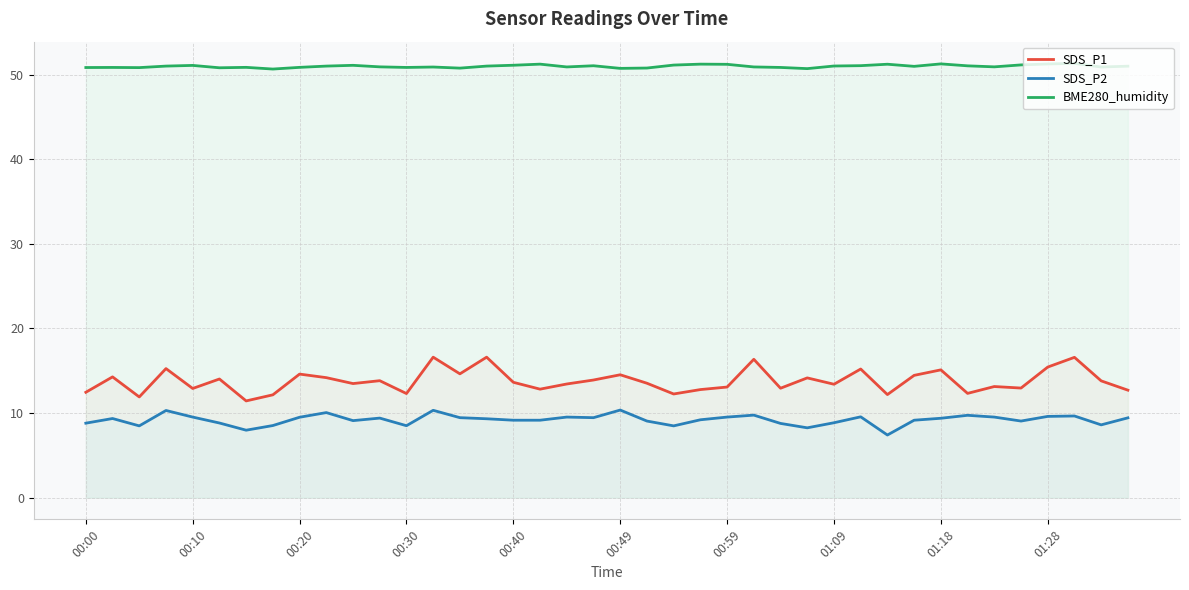

Is it true that BME280_humidity equals 51.1 at 35?

True